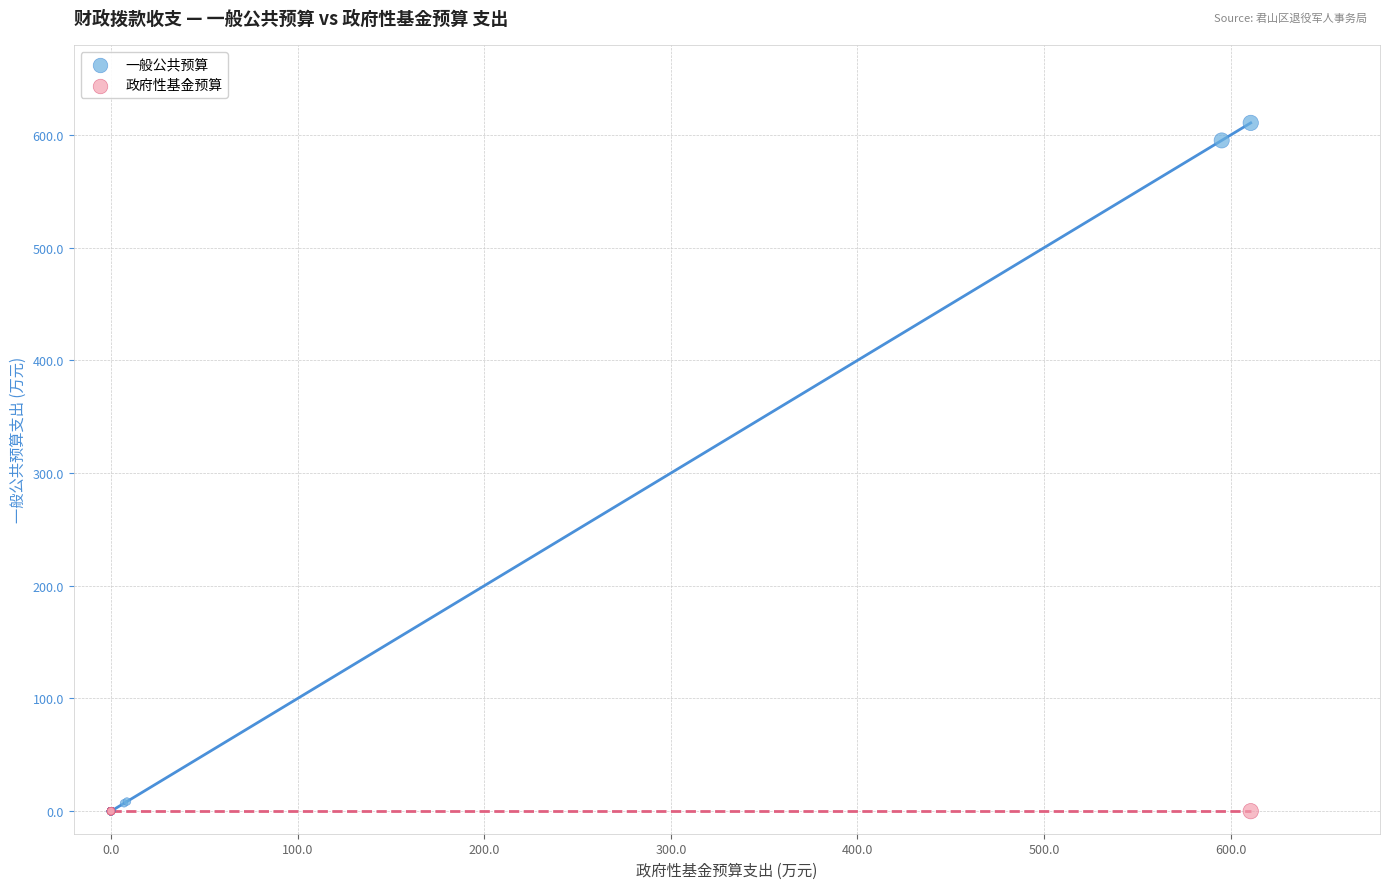

Which series contains the highest Y value?

一般公共预算